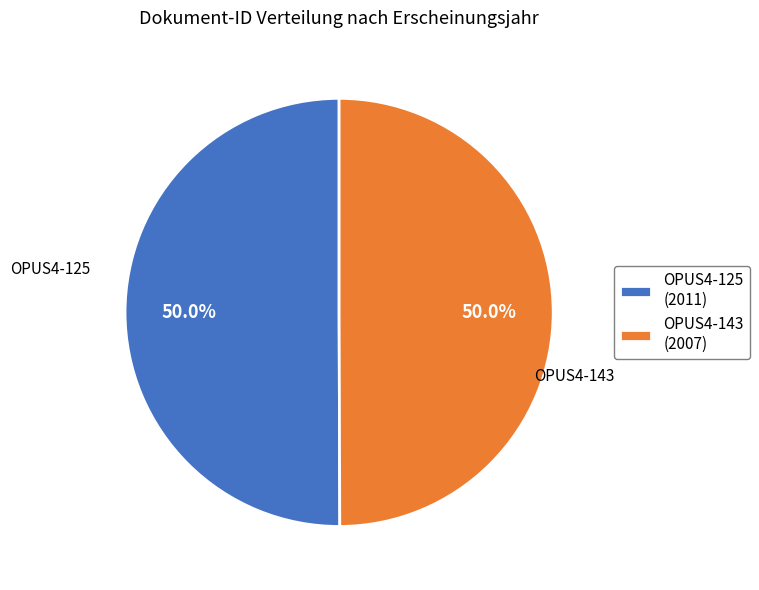

Is the sum of OPUS4-125 and OPUS4-143 greater than half?

Yes